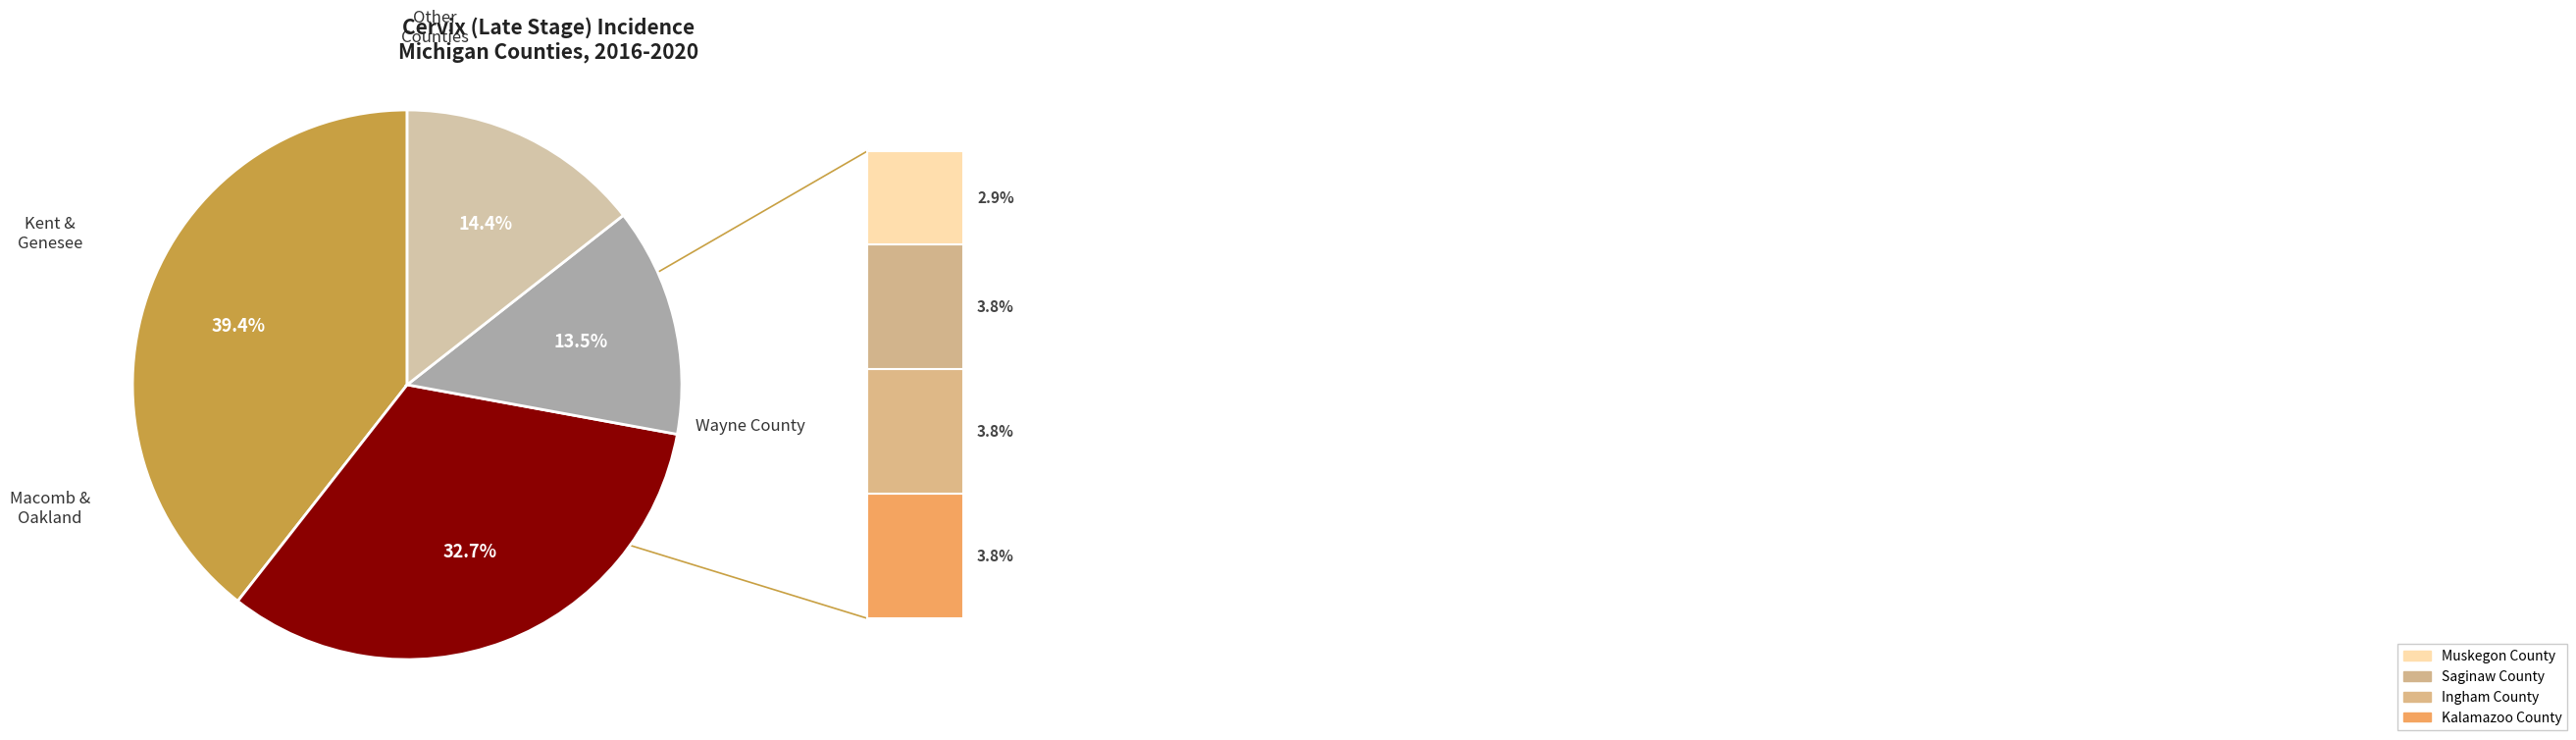

Is there any slice that represents more than half of the pie?

No